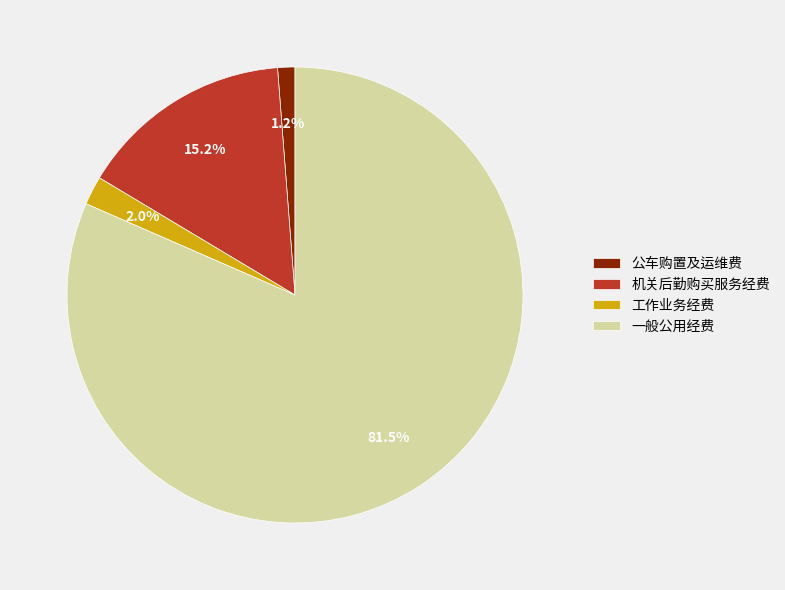

Count the number of slices in the pie.

4